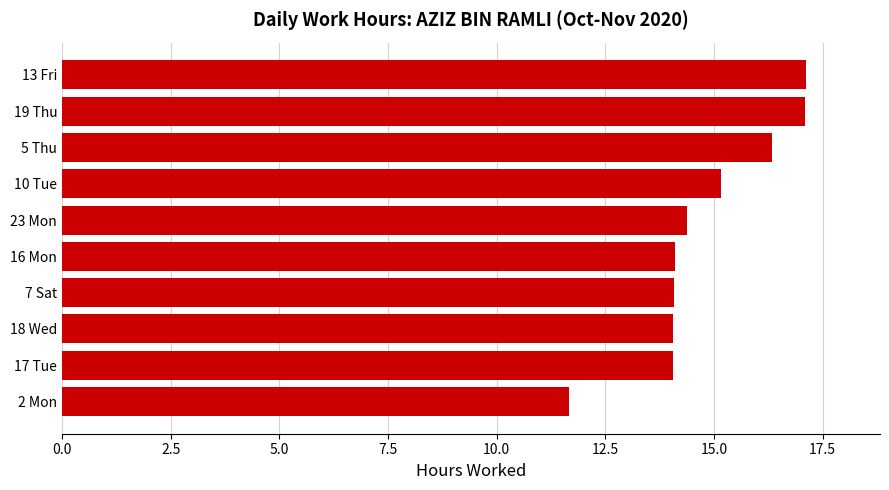

Is it true that the value at 5 Thu is 16.3?

True